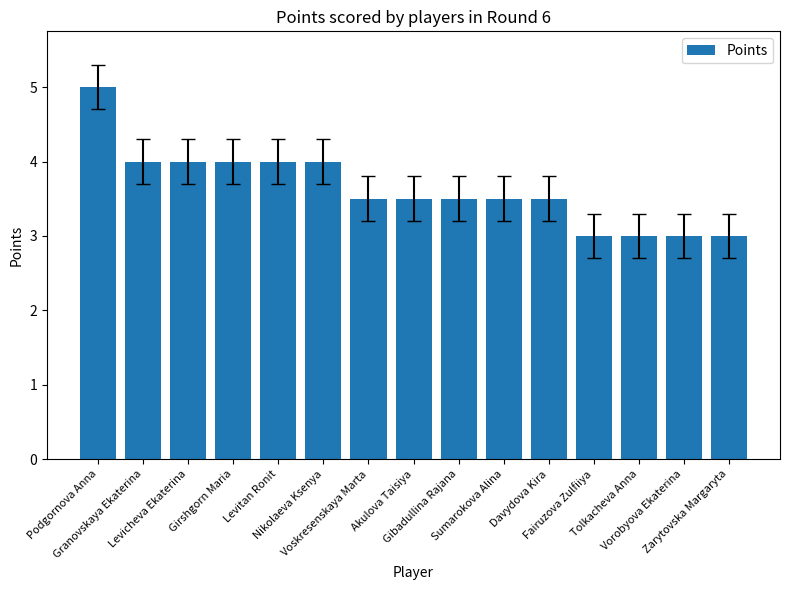

Does the chart contain stacked bars?

No